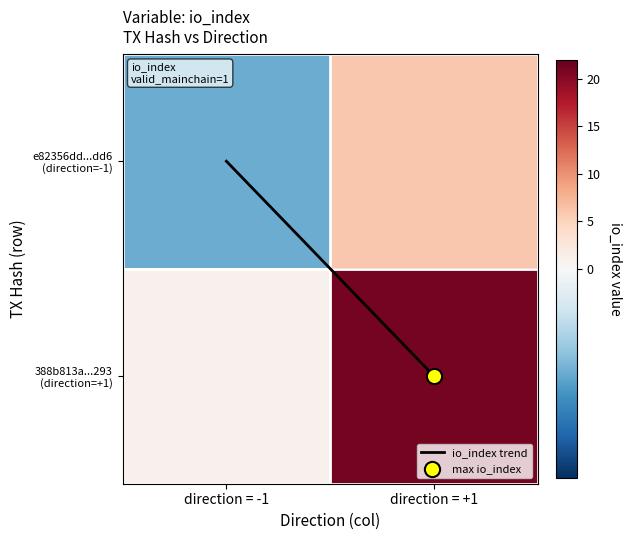

Which series changed the most between direction = -1 and direction = +1?

388b813a...293 (direction=+1)